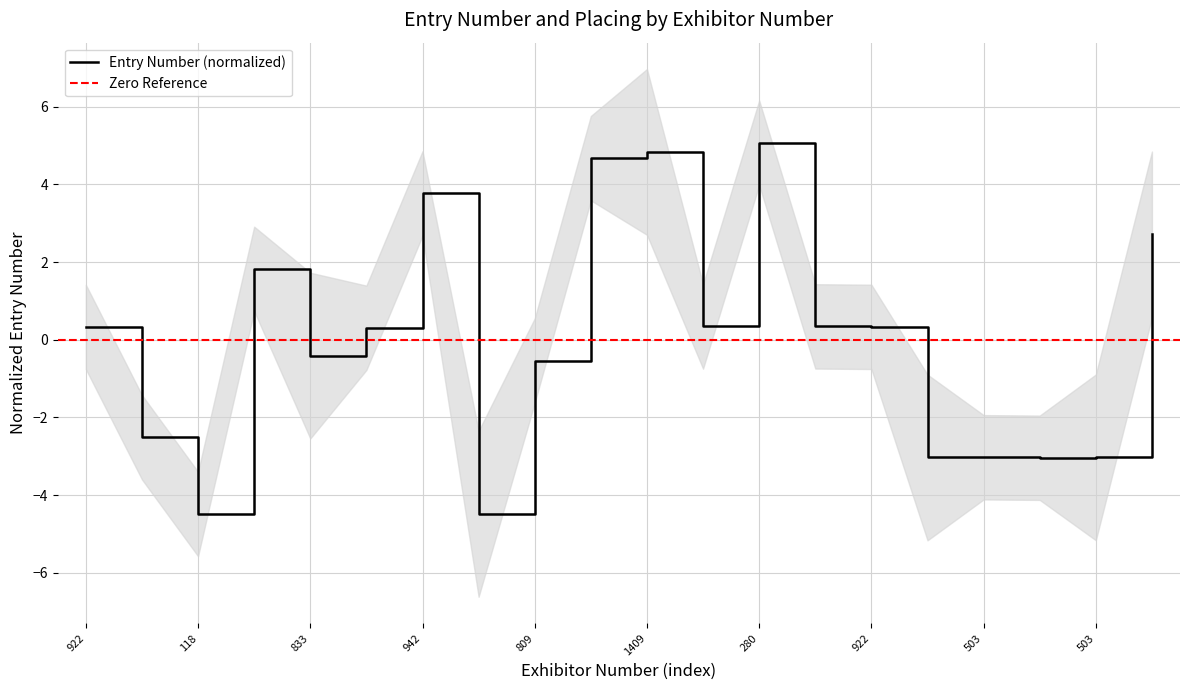

Which label corresponds to the largest value in the chart?

280